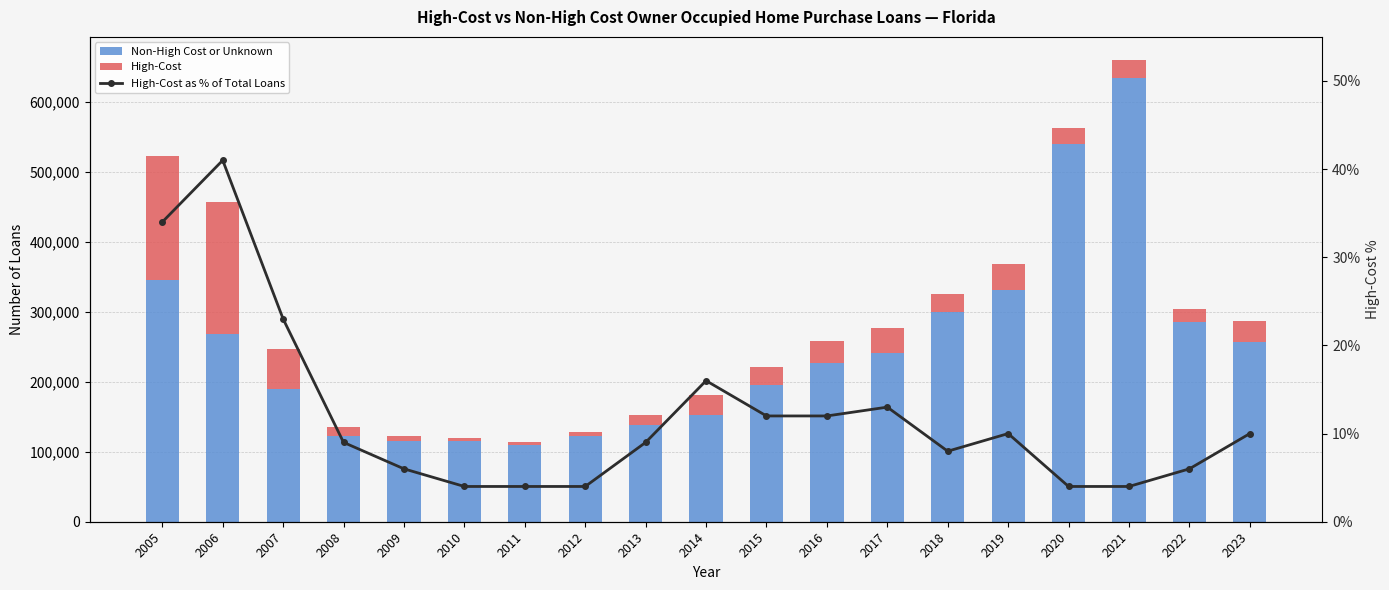

What is the difference between the maximum and minimum values in the Non-High Cost or Unknown series?

524061.0